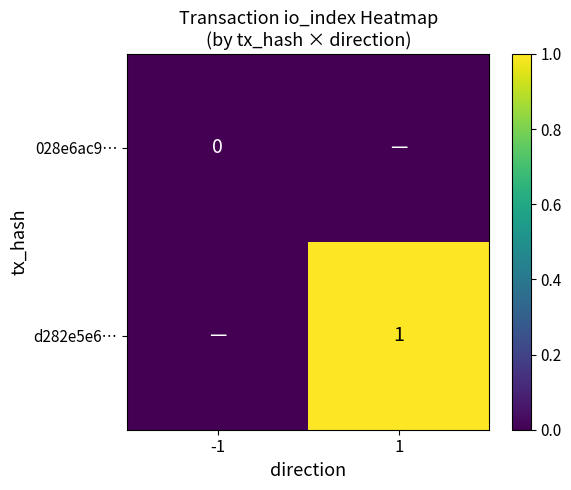

Is the value of d282e5e6… at 1 greater than the value of 028e6ac9… at -1?

Yes